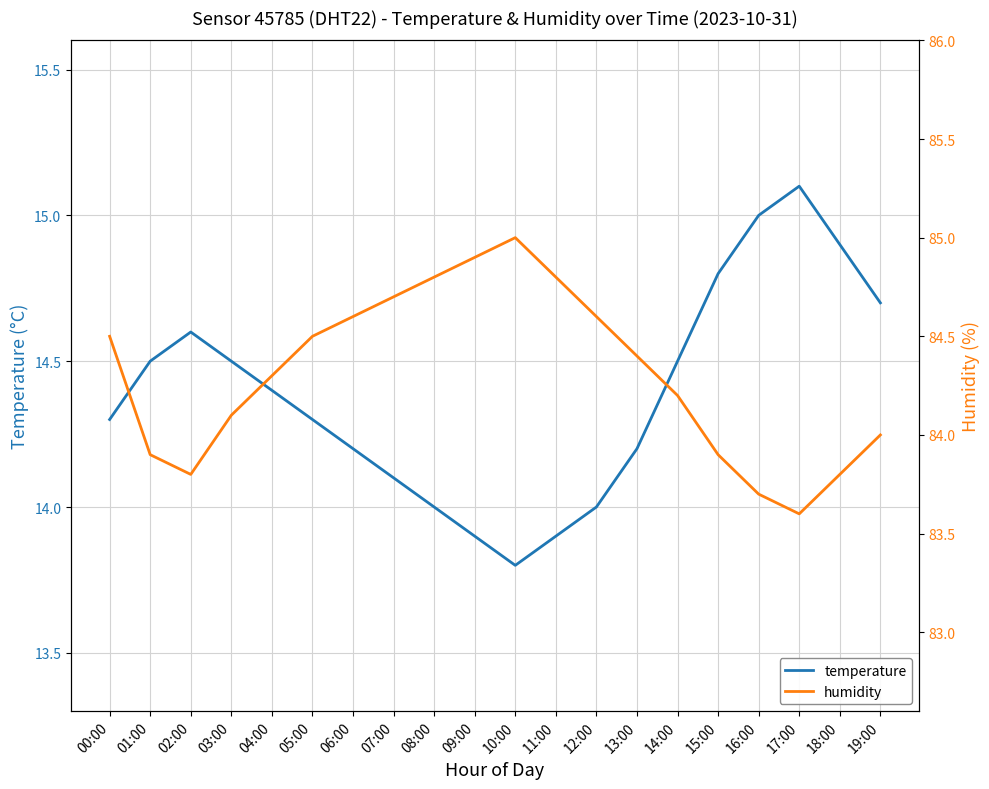

In humidity, how many points are higher than both neighbors (excluding endpoints)?

1